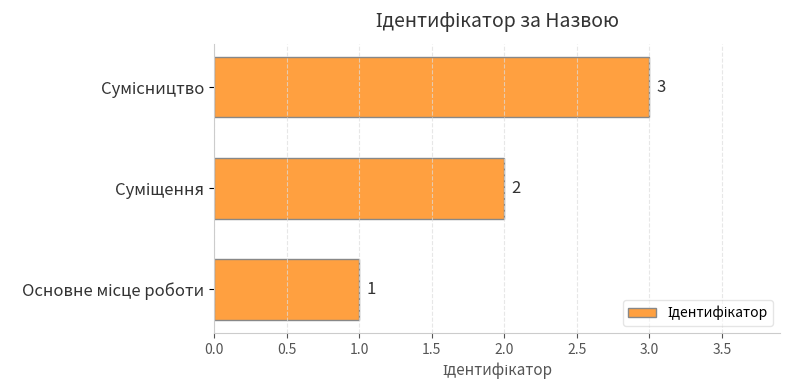

How many values are between 1 and 3?

3